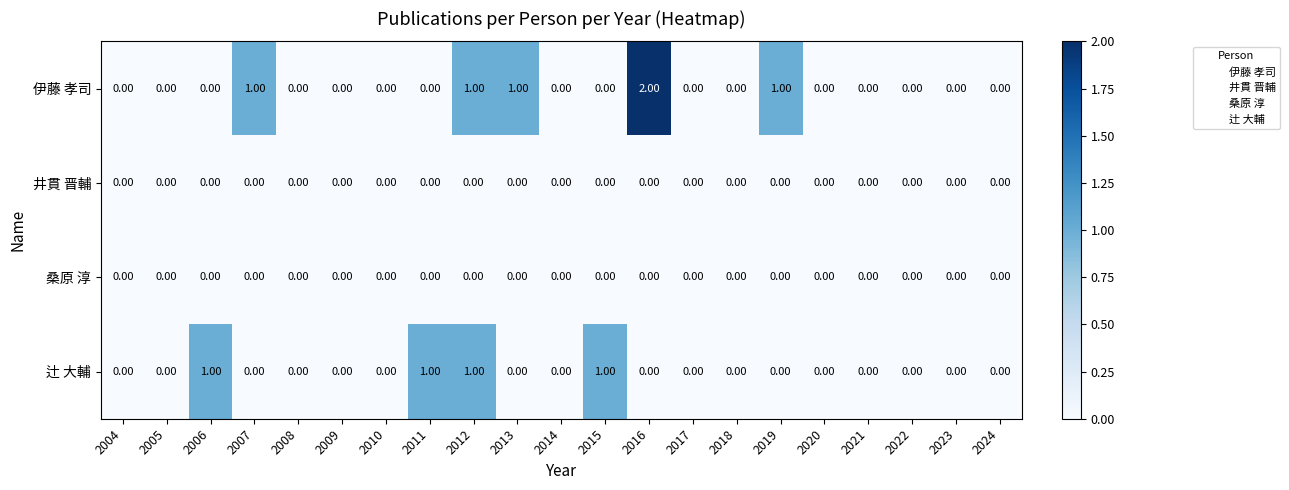

Which series has the largest total across all categories?

伊藤 孝司